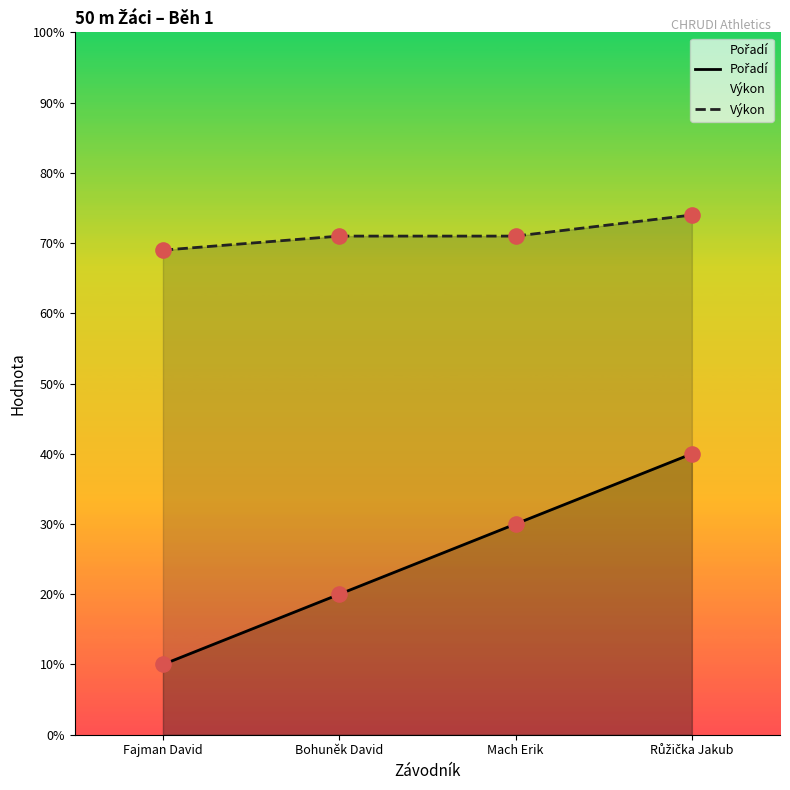

Which series has the widest spread of Y values?

Pořadí